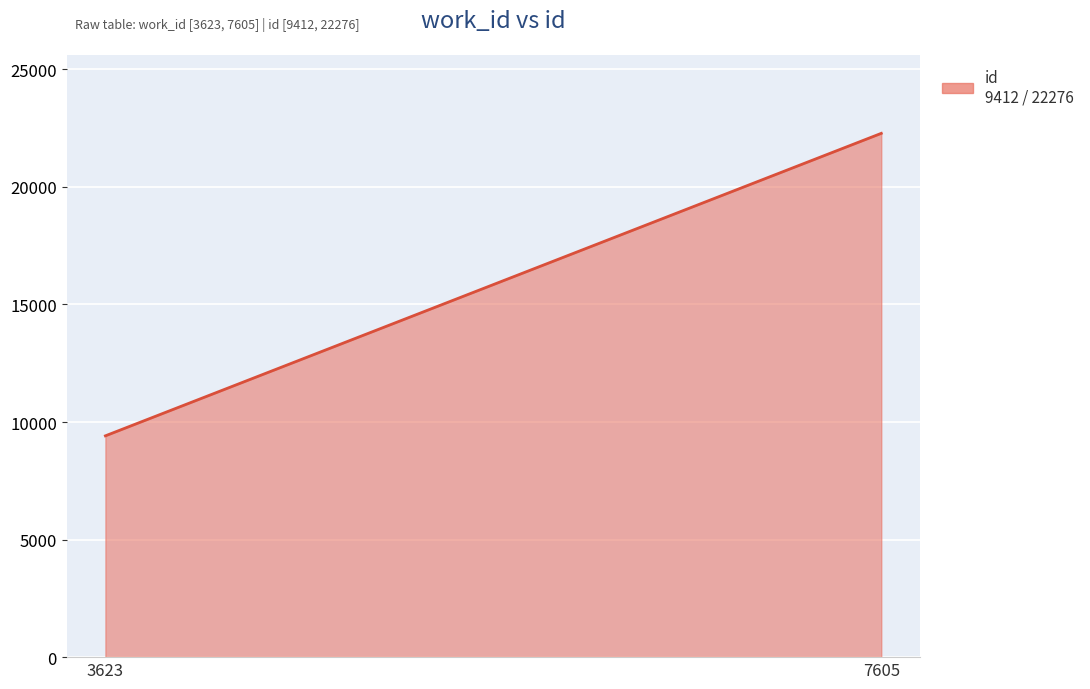

Does the chart display data point markers on the line(s)?

No